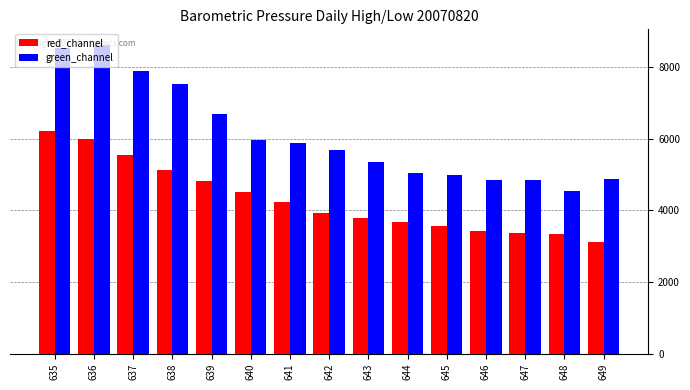

At which label does green_channel first exceed 5676?

635